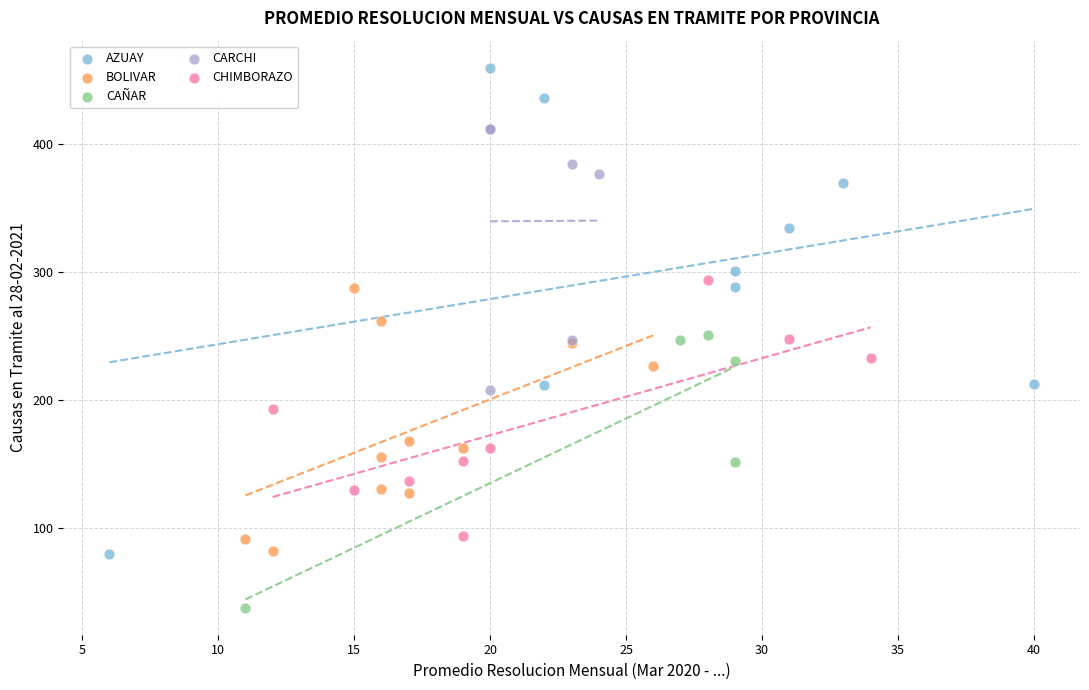

What are all the series names shown in the legend?

AZUAY, BOLIVAR, CAÑAR, CARCHI, CHIMBORAZO